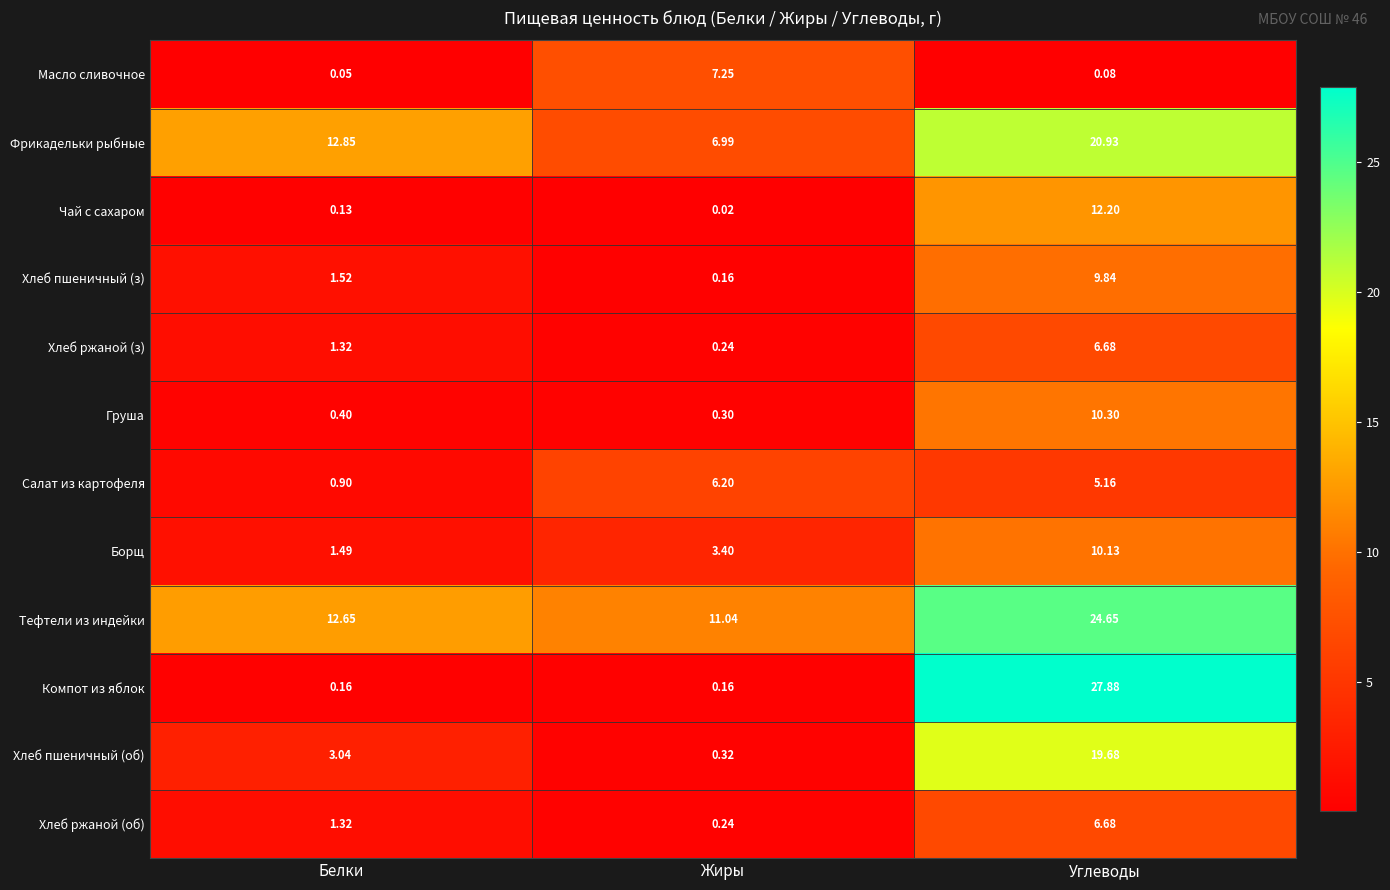

Which series has the largest range (max minus min)?

Компот из яблок